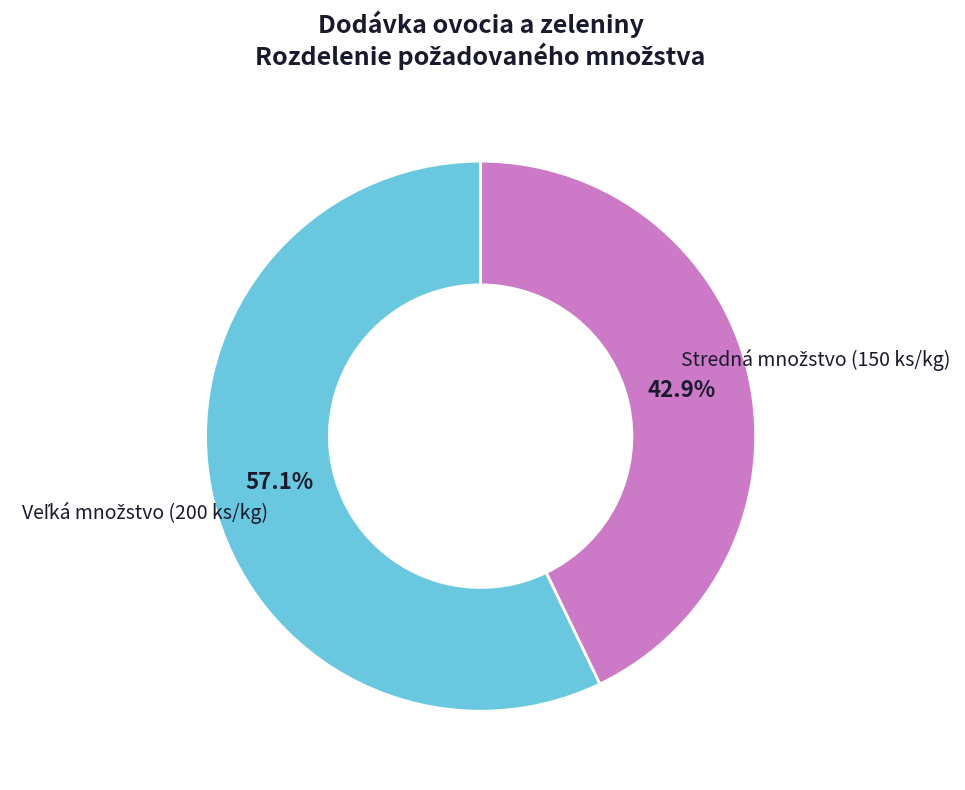

Is there any slice that represents more than half of the pie?

Yes